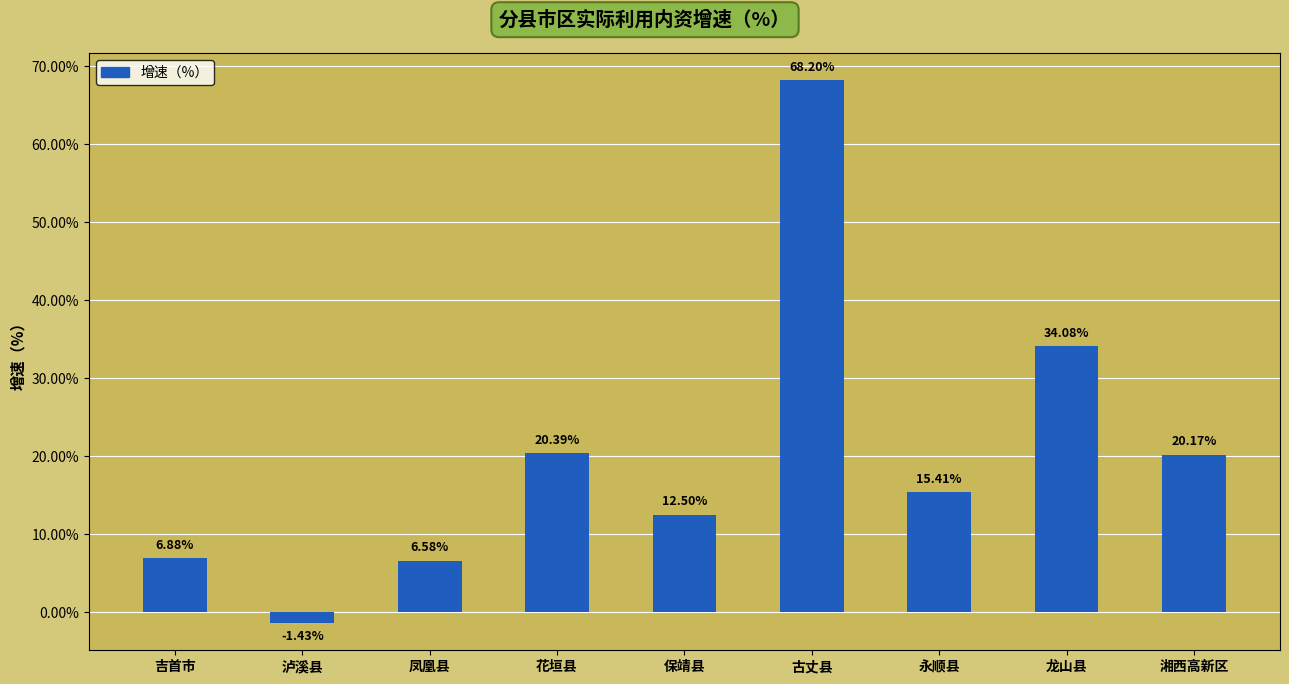

True or false: the data shows 9.4 at 凤凰县.

False